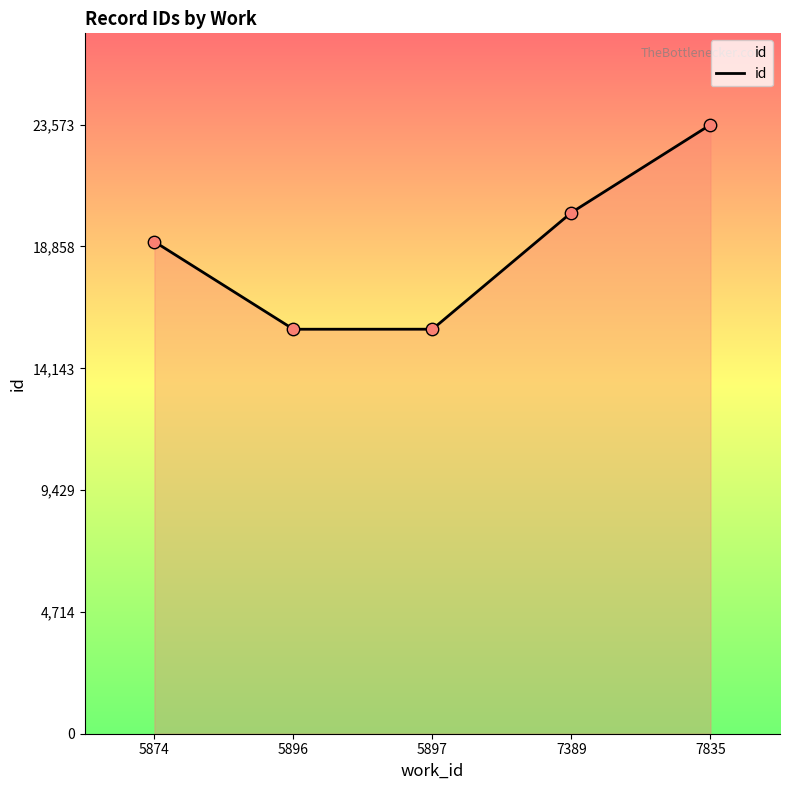

Between 7835 and 7389, which is larger?

7835